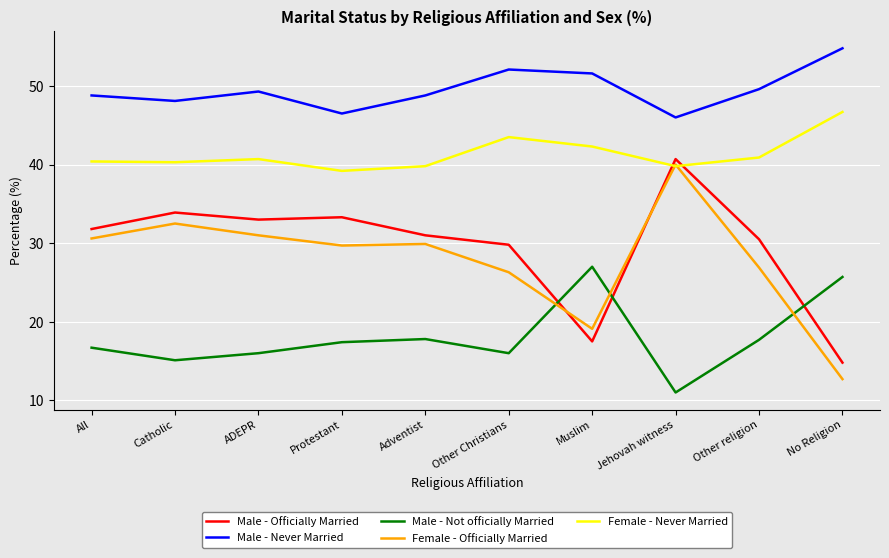

Which series has the largest total across all categories?

Male - Never Married